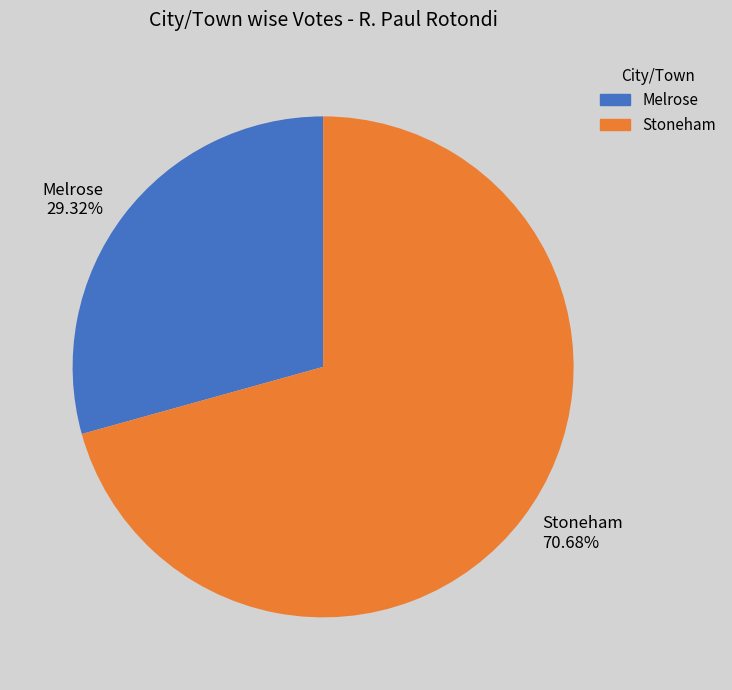

How many slices are in this pie chart?

2